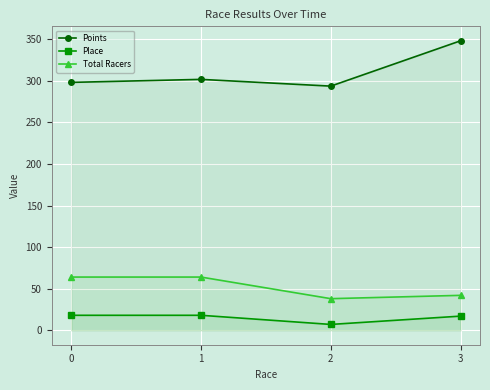

True or false: Place has more than 1 interior local peaks.

False